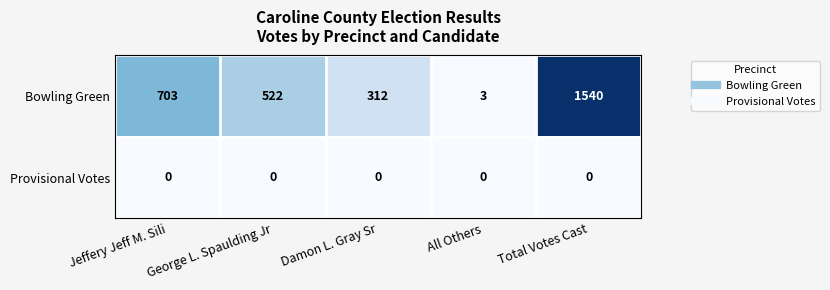

What is the total value across all series at Total Votes Cast?

1540